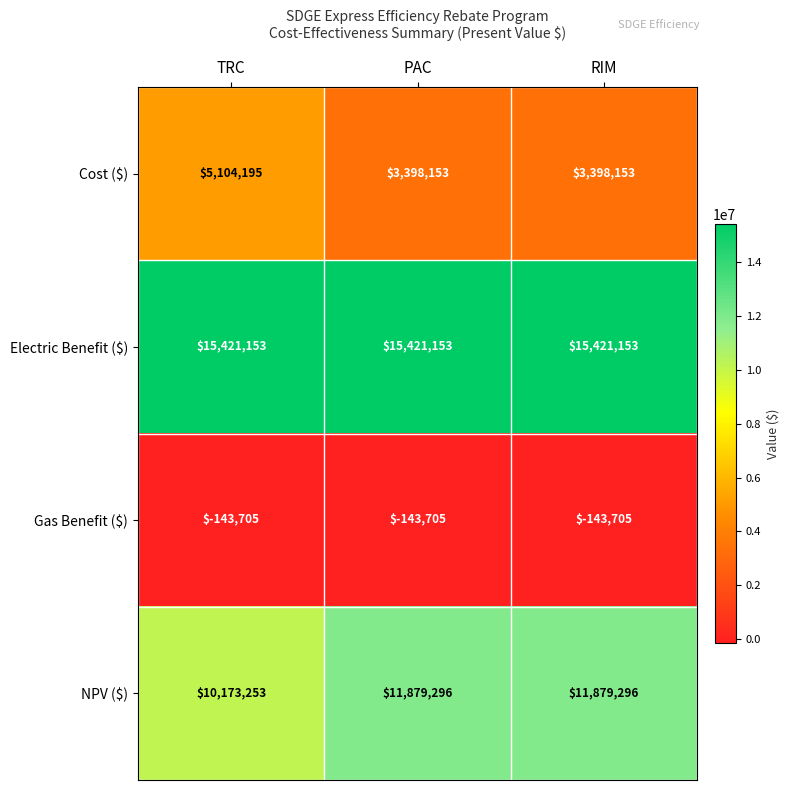

What is the total value across all series at TRC?

30554896